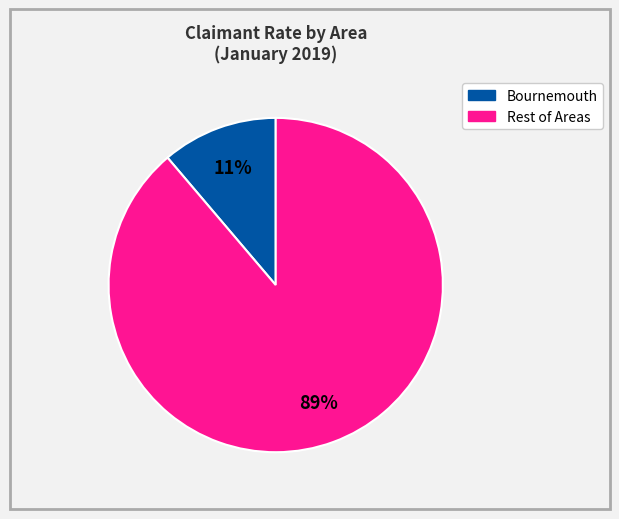

Does any single category account for the majority?

Yes